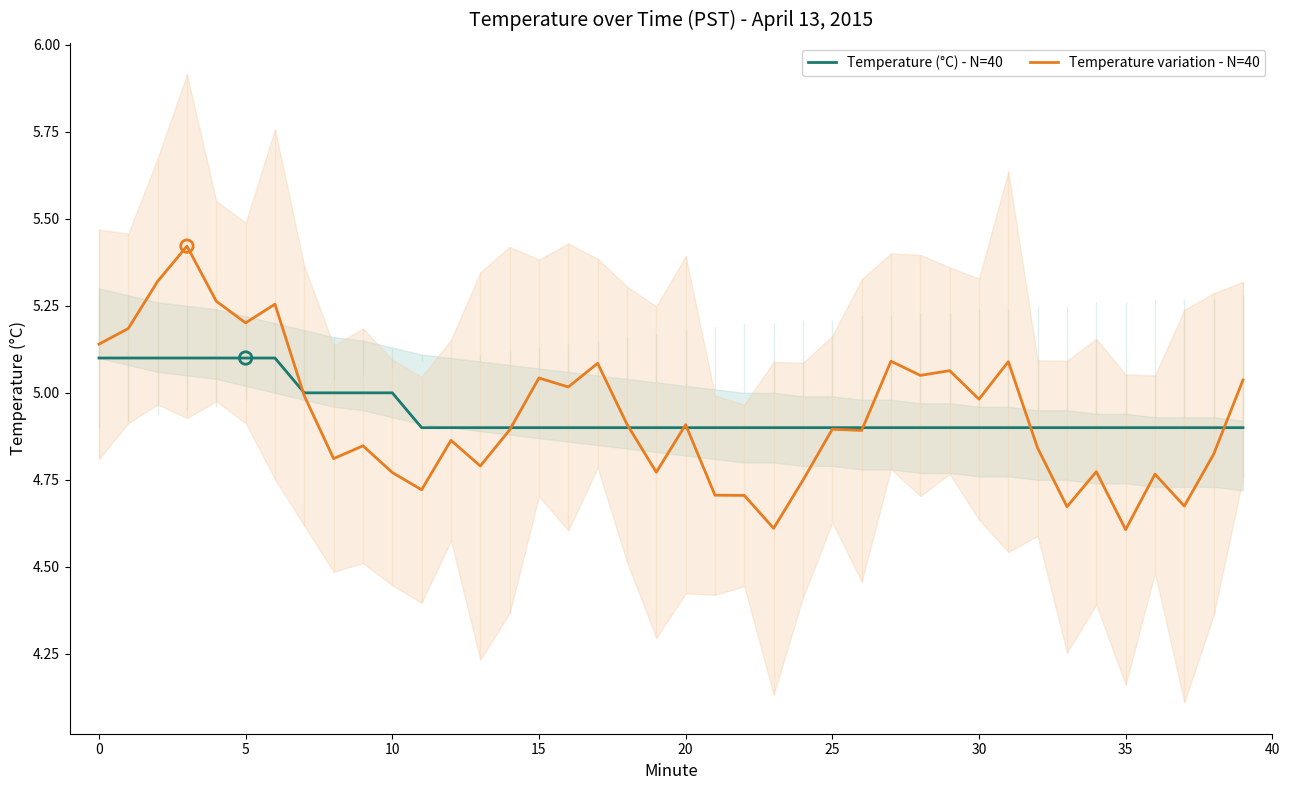

What are all the series names shown in the legend?

Temperature (°C) - N=40, Temperature variation - N=40